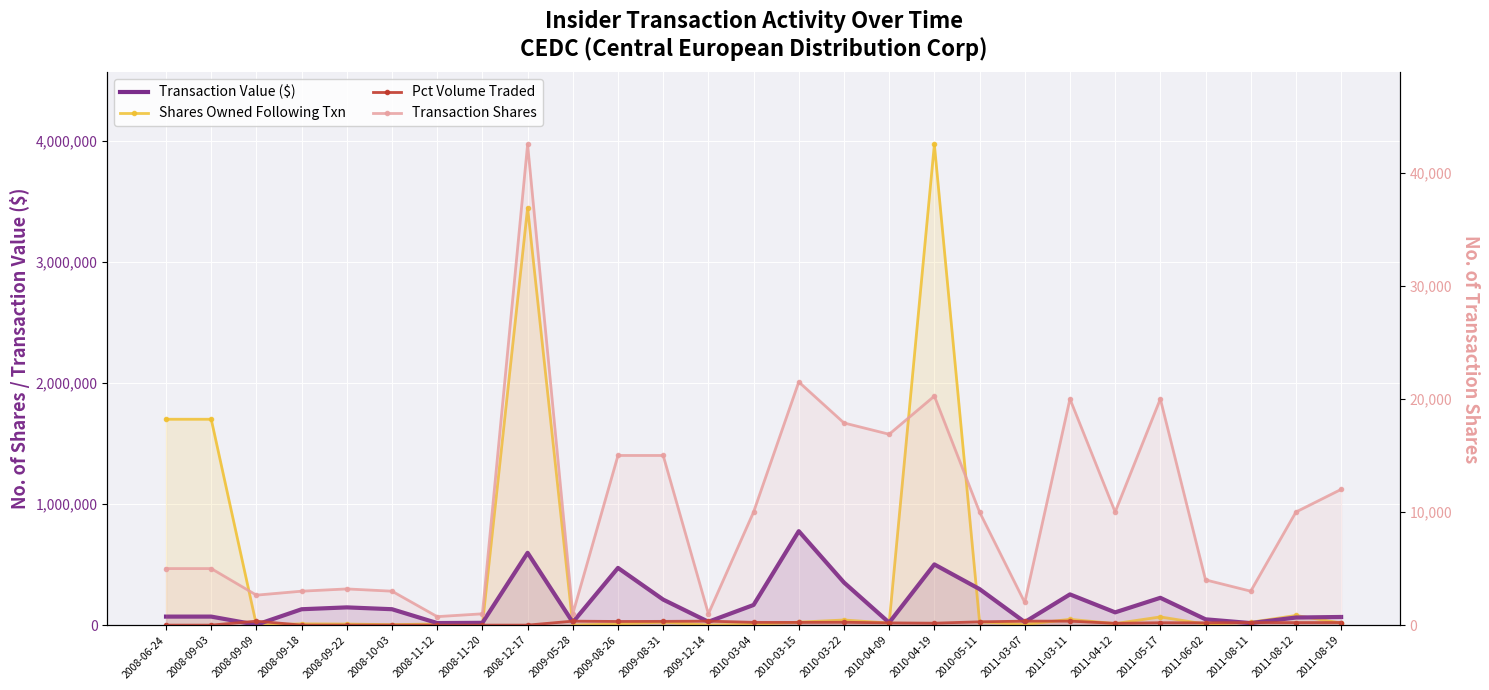

What is the sum of all Shares Owned Following Txn values?

11270934